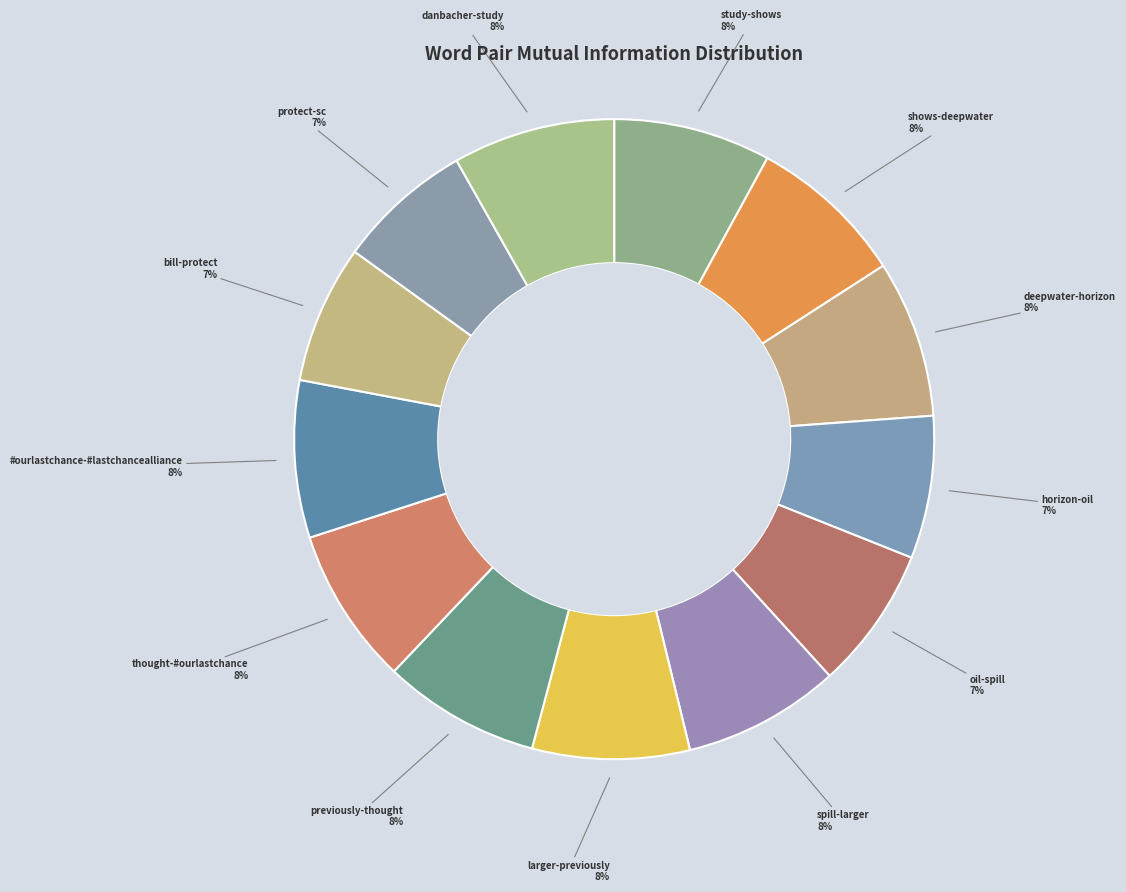

How many segments does this pie chart have?

13